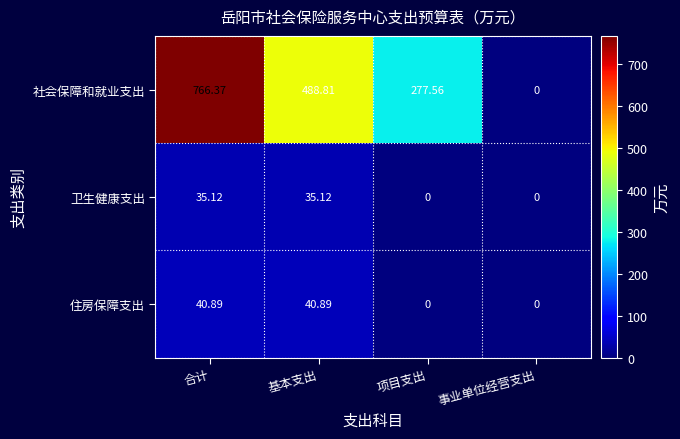

What is the total value across all series at 合计?

842.4